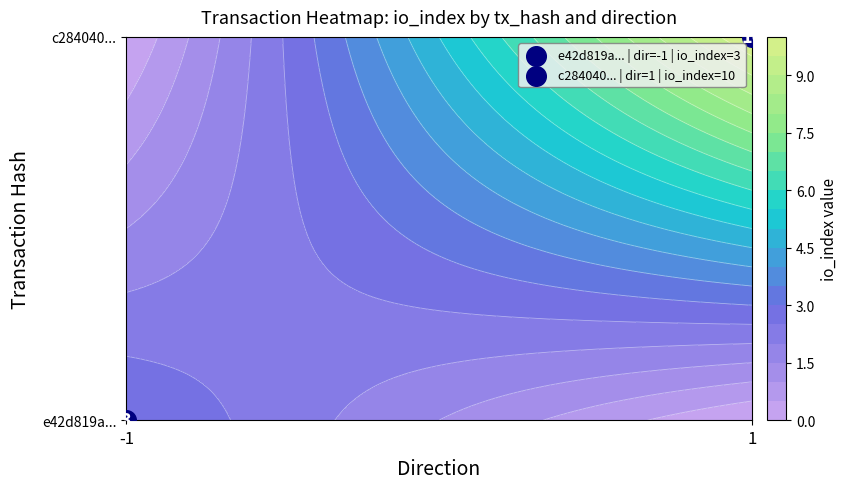

Which series changed the most between direction and io_index?

c284040169cf3c503e3963b573d8b42ff0433bd